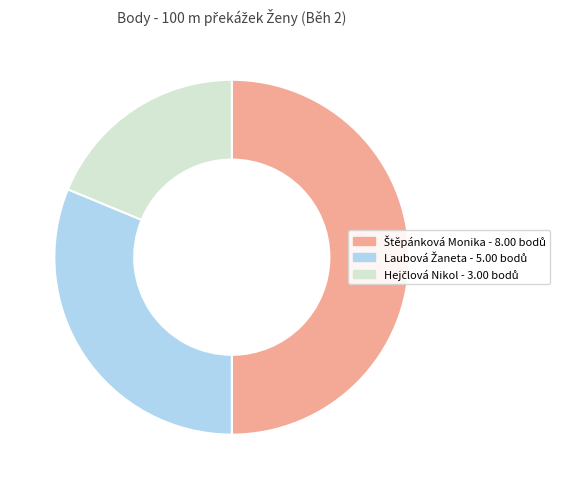

How many slices are in this pie chart?

3